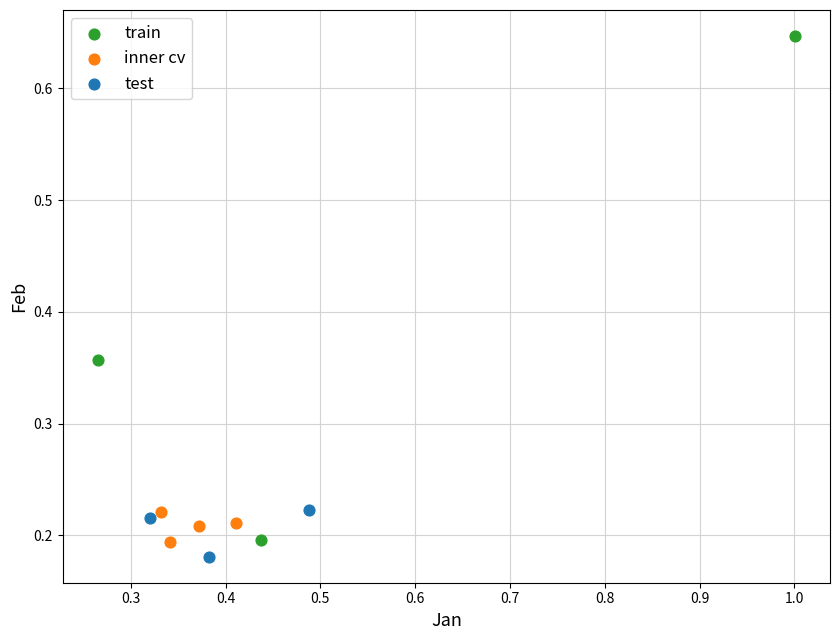

Which series has the widest spread of Y values?

train